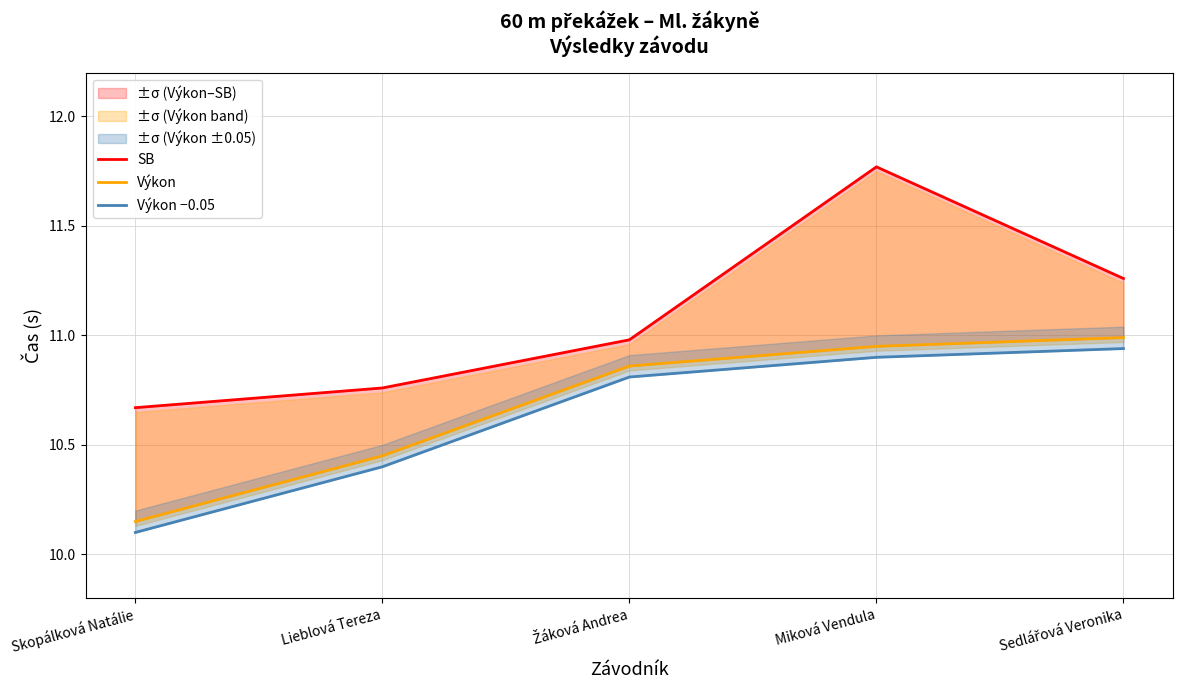

True or false: Výkon −0.05 has a value of 10.9 at Miková Vendula.

True